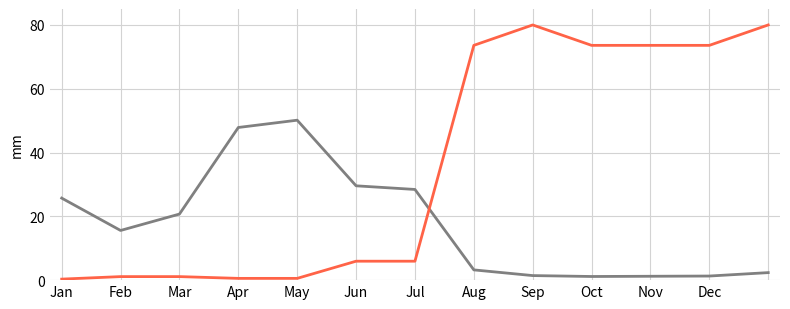

What is the greatest value displayed?

80.0